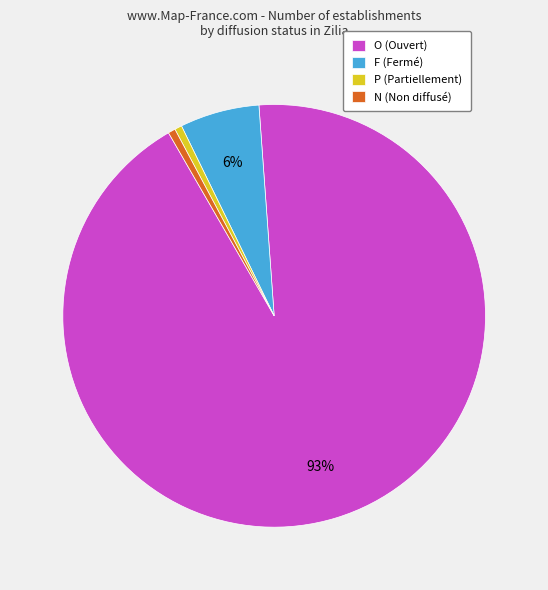

How many segments does this pie chart have?

4